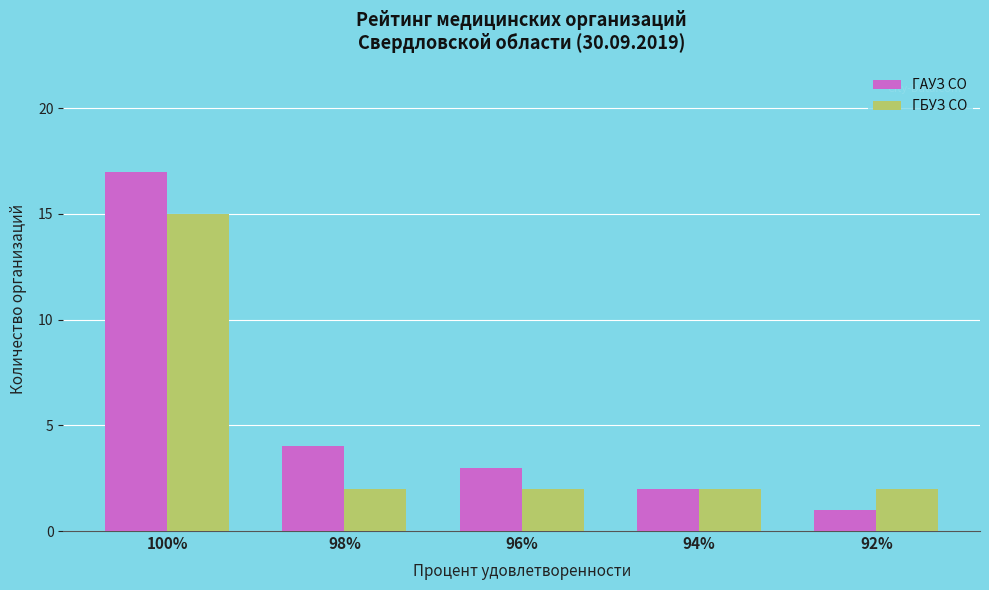

Which series has the largest total across all categories?

ГАУЗ СО